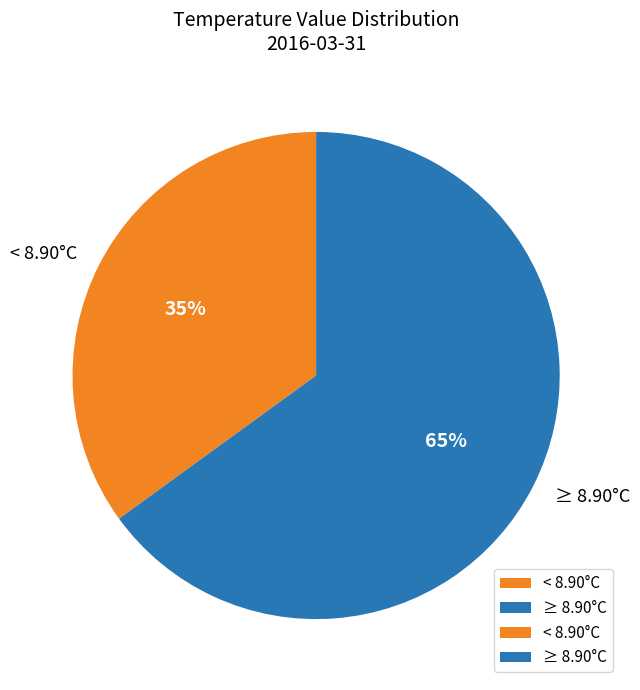

Which category has the smallest portion of the pie?

< 8.90°C